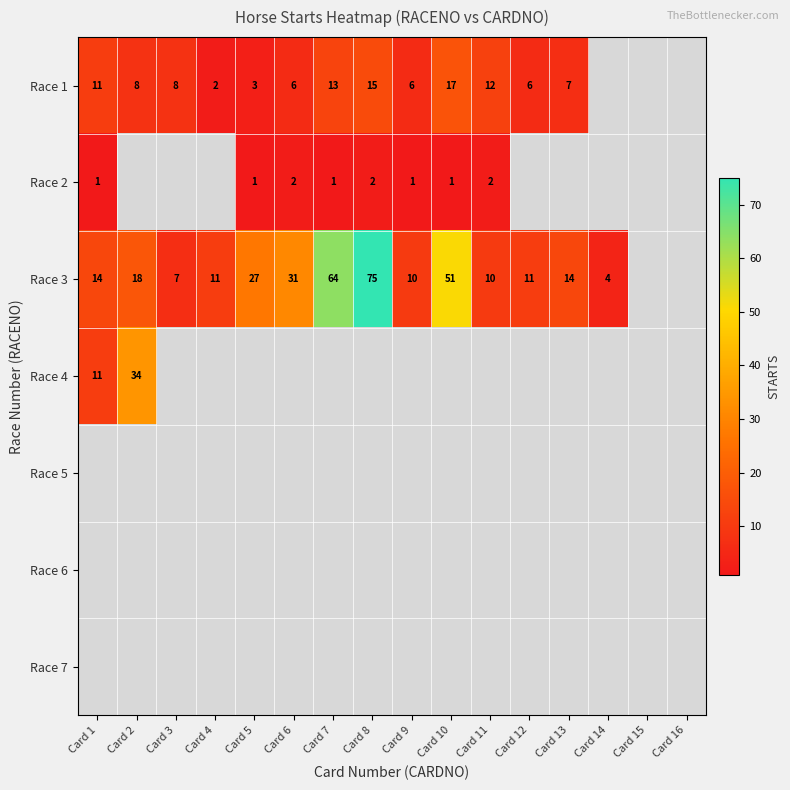

The value of Race 3 at Card 13 is 14. True or false?

True